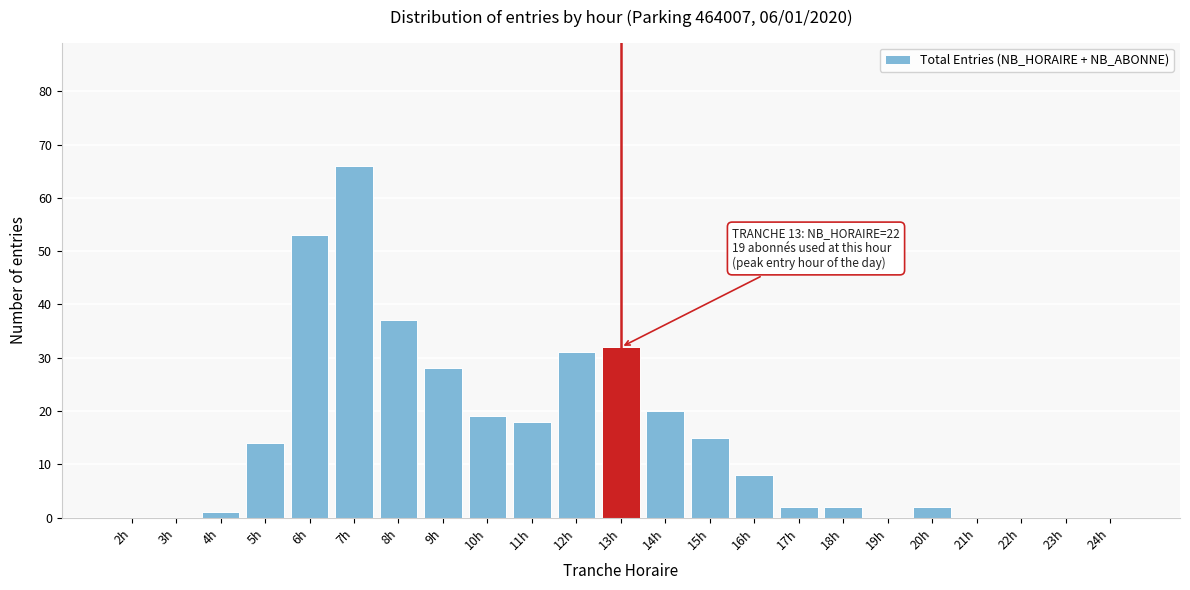

Reading left to right, transcribe all the data shown in this chart.

2h=0	3h=0	4h=1	5h=14	6h=53	7h=66	8h=37	9h=28	10h=19	11h=18	12h=31	13h=32	14h=20	15h=15	16h=8	17h=2	18h=2	19h=0	20h=2	21h=0	22h=0	23h=0	24h=0